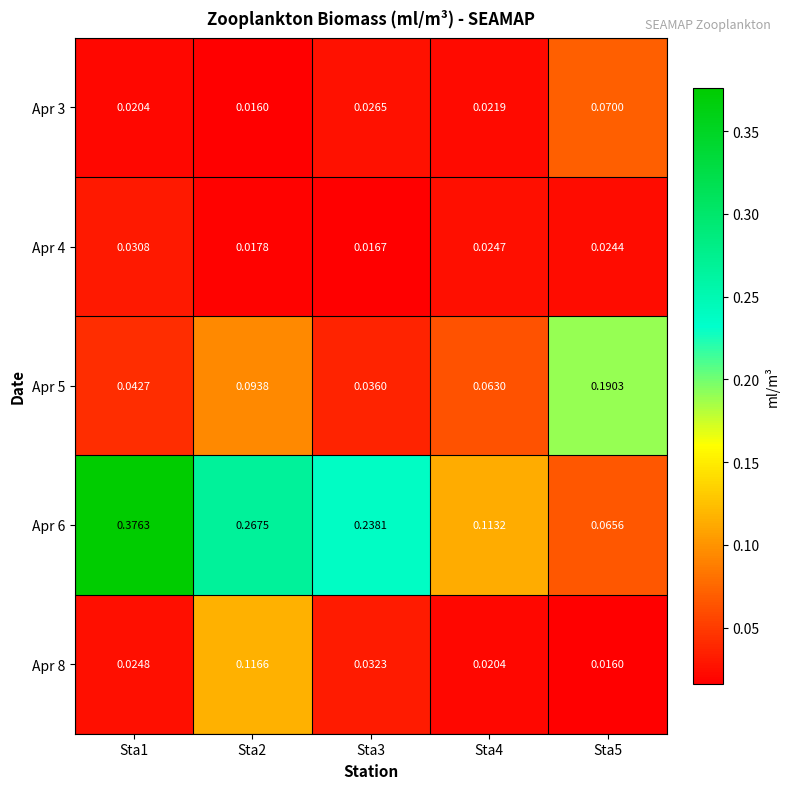

Which series has the widest spread of values?

Apr 6